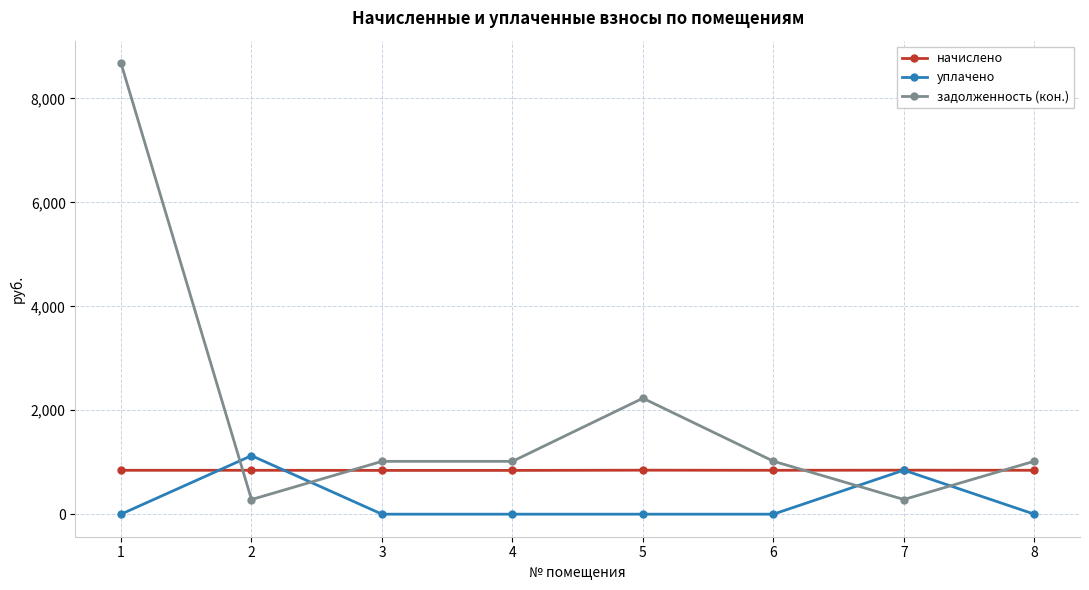

Which series has the largest total across all categories?

задолженность (кон.)